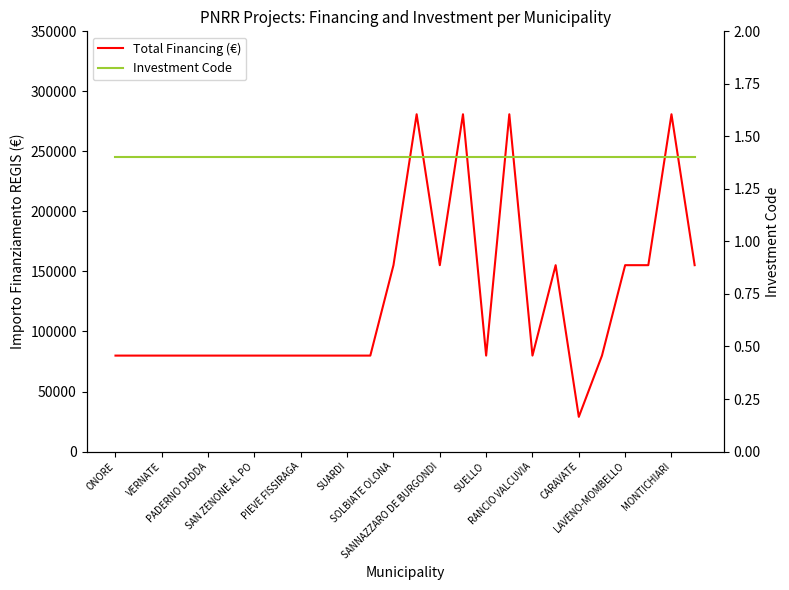

True or false: Total Financing (€) and Investment Code intersect in this chart.

False